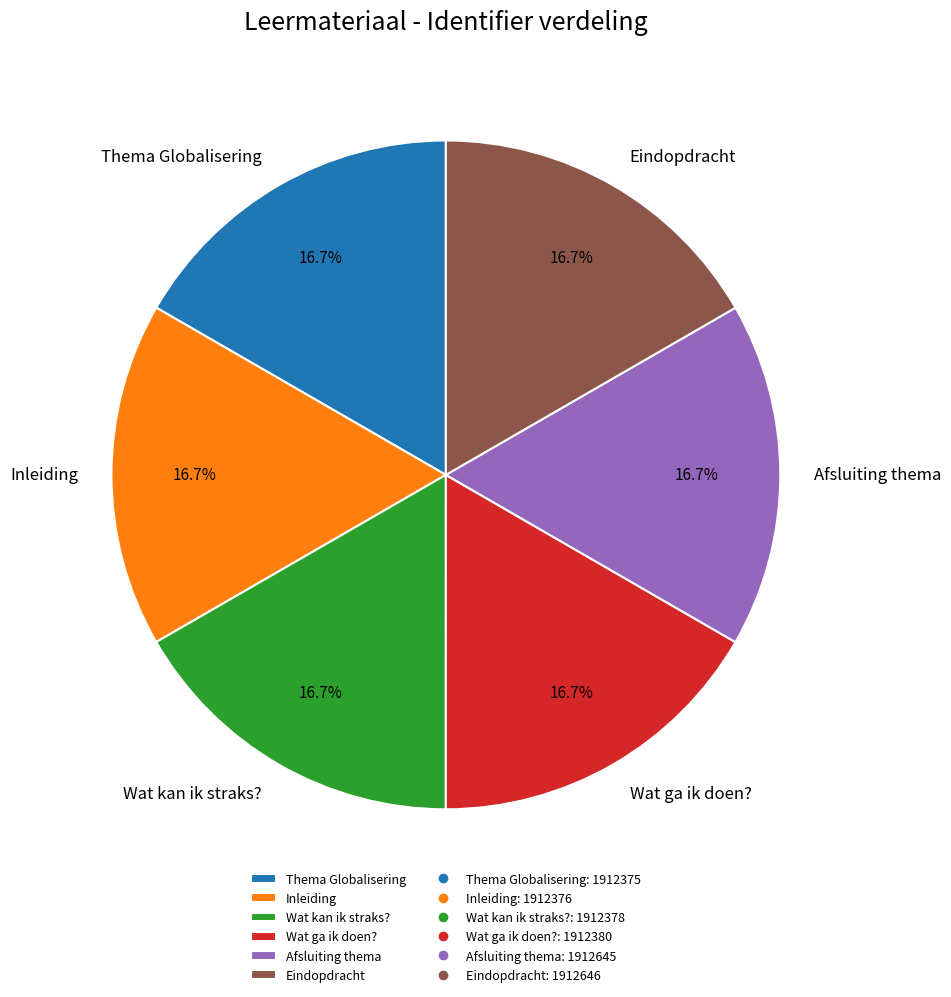

What is the ratio of the value at Inleiding to the value at Afsluiting thema?

1.0